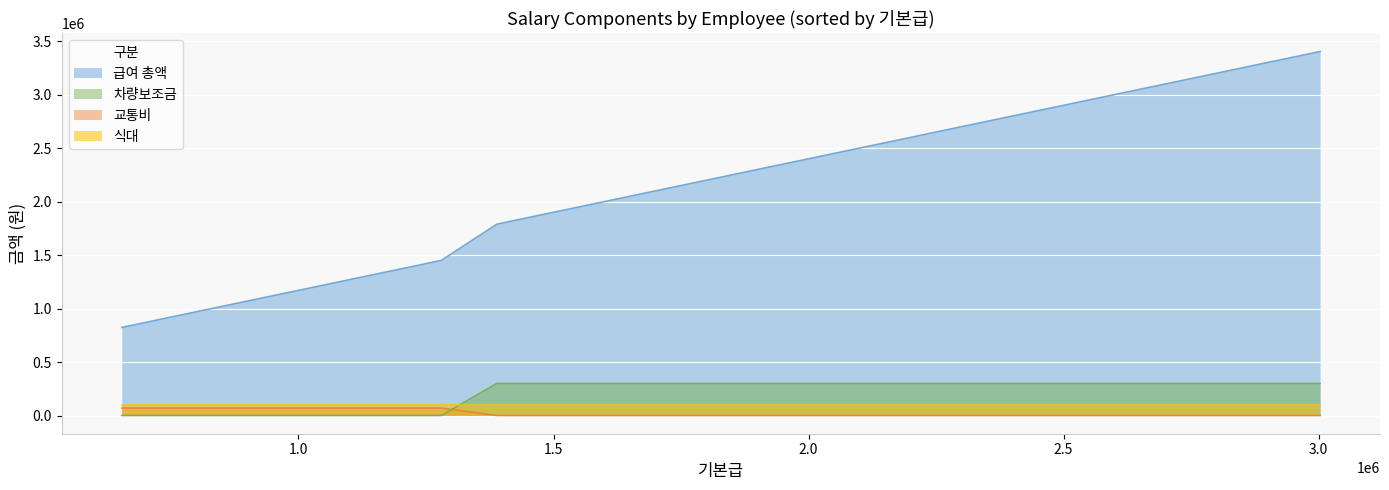

Is it true that 식대 equals 152356 at 8?

False